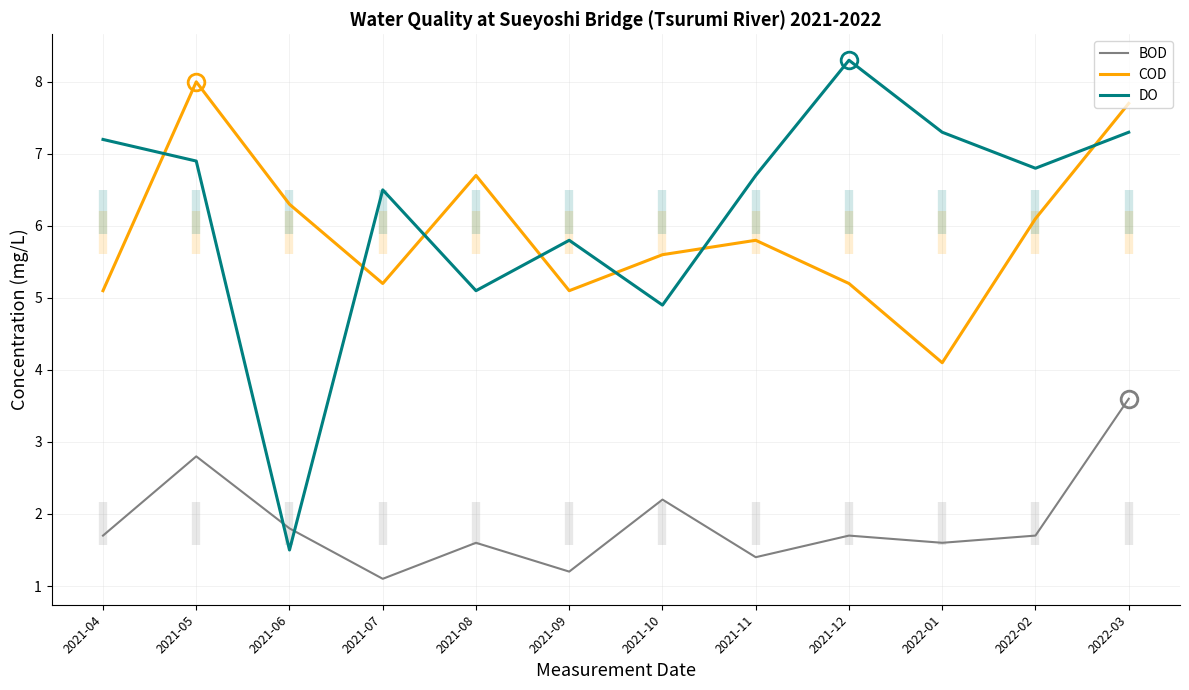

What is the minimum value shown in the chart?

1.1